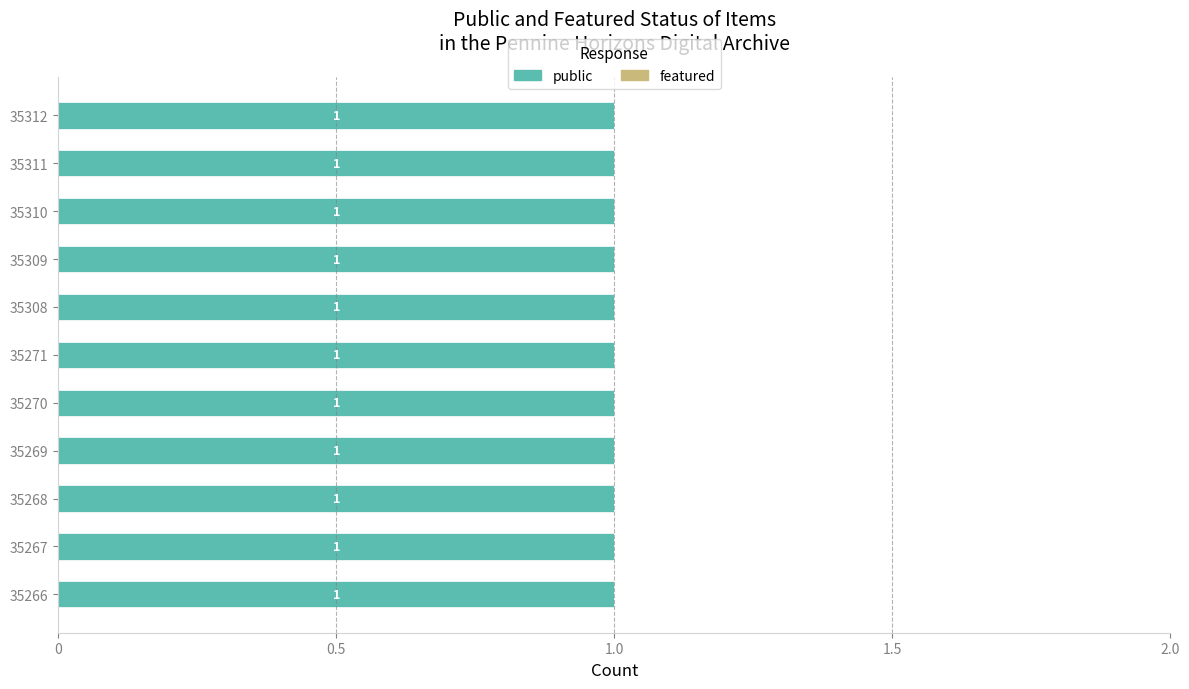

At how many categories does at least one series exceed 0?

11